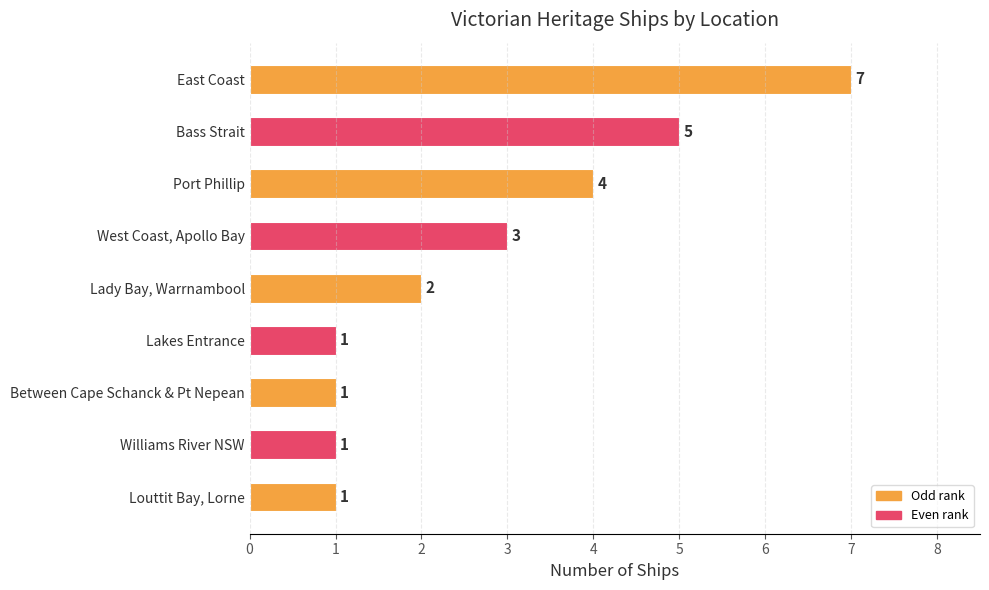

Which has a higher value, West Coast, Apollo Bay or East Coast?

East Coast